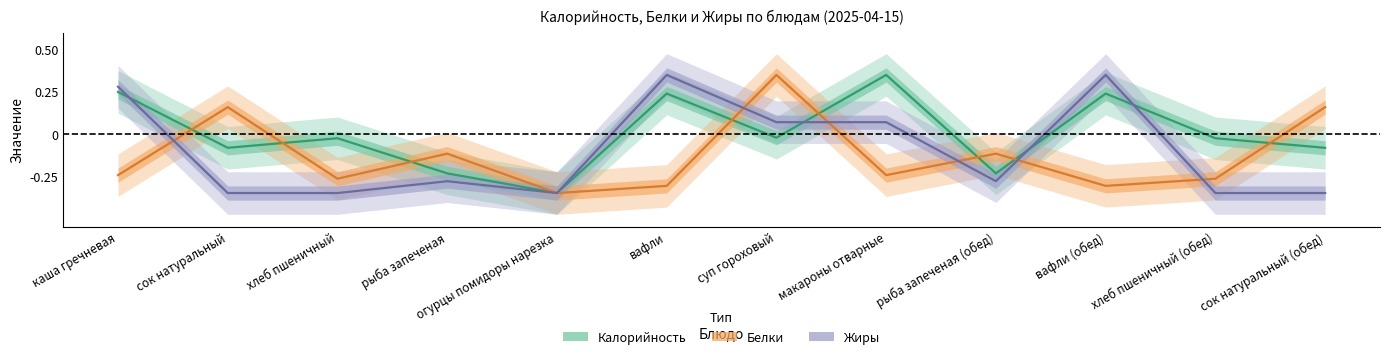

Where is the first local maximum for Жиры?

рыба запеченая